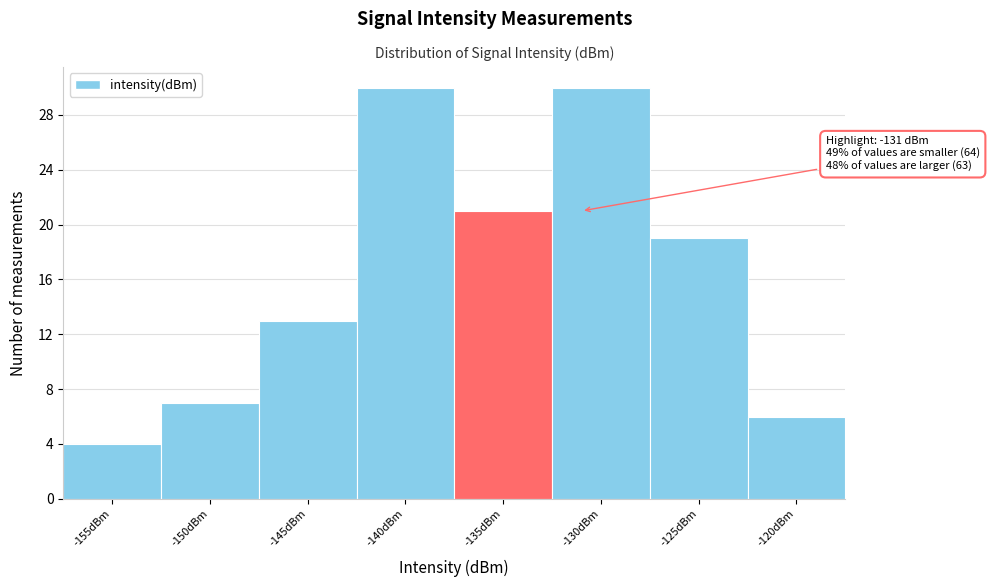

Reading left to right, what are all the values shown in this chart?

4	7	13	30	21	30	19	6